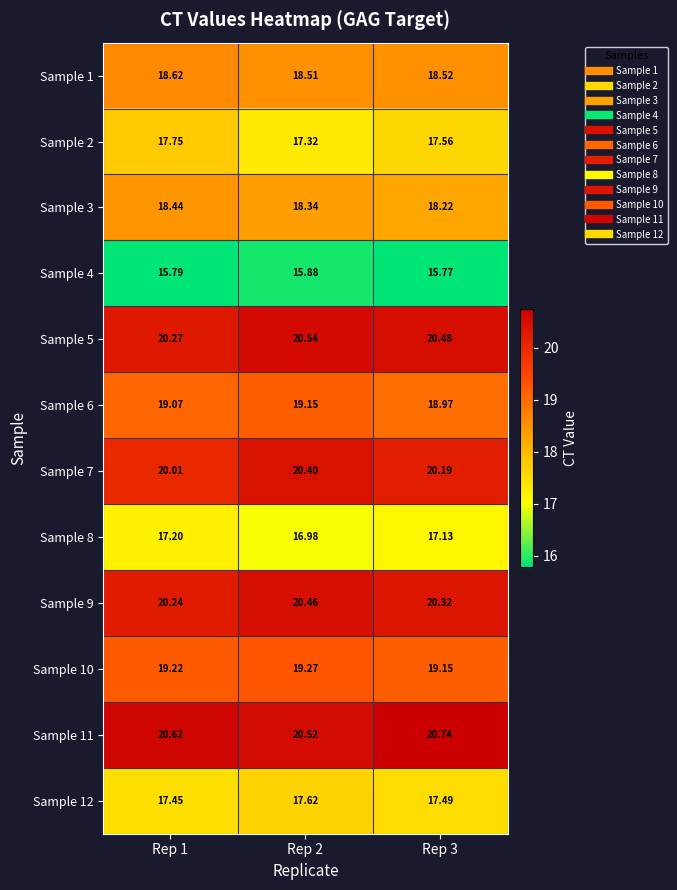

Is the value of Sample 11 at Rep 2 greater than the value of Sample 4 at Rep 3?

Yes